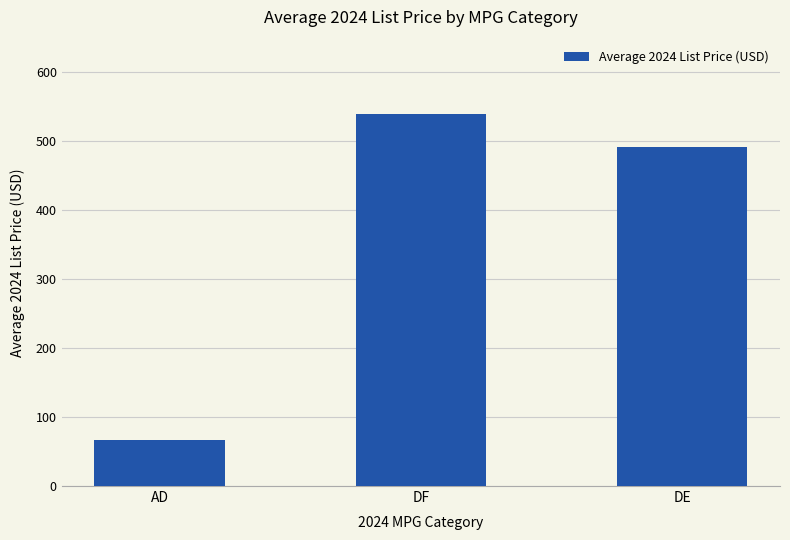

What is the label of the 2nd bar from the right?

DF